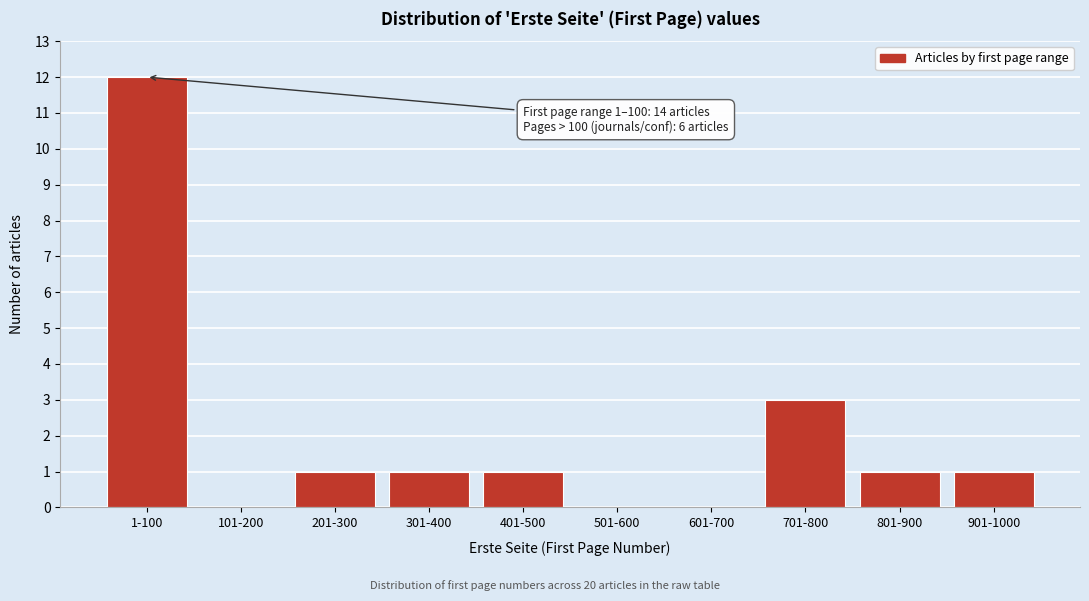

Reading right to left, list all the values displayed in this chart.

901-1000=1	801-900=1	701-800=3	601-700=0	501-600=0	401-500=1	301-400=1	201-300=1	101-200=0	1-100=12